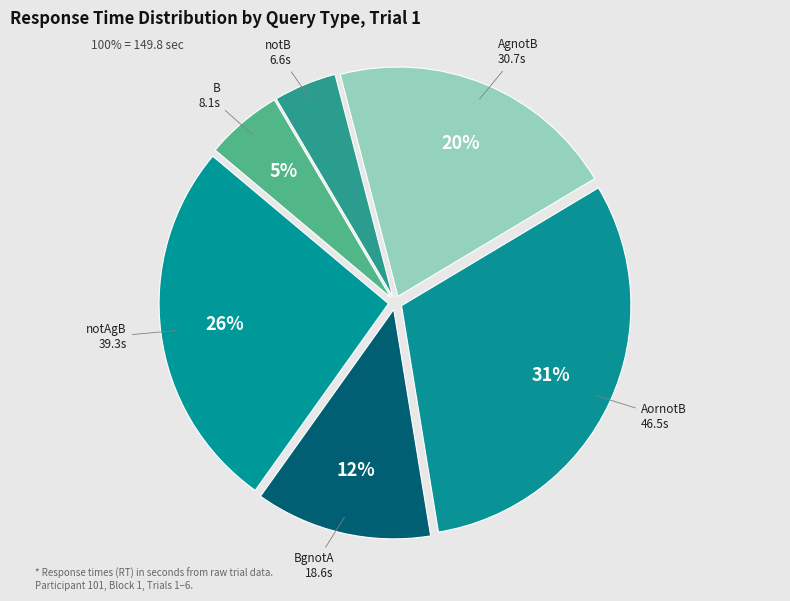

Do AgnotB and BgnotA together represent more than half of the pie?

No